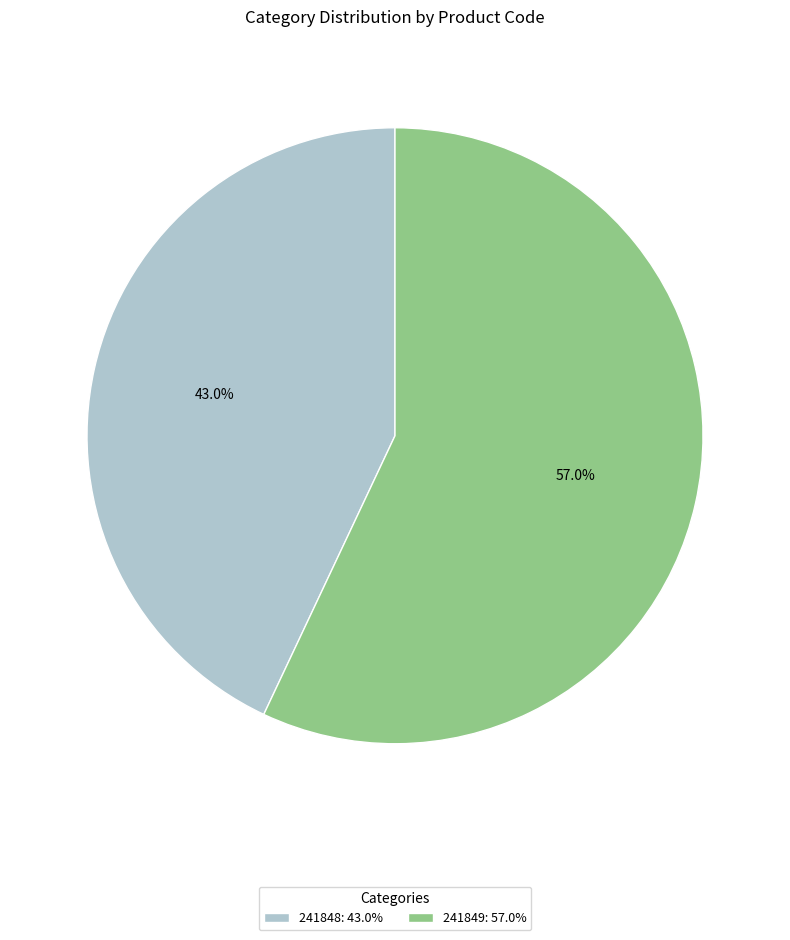

To the nearest percent, what is the difference between the 241849 and 241848 slice percentages?

14%